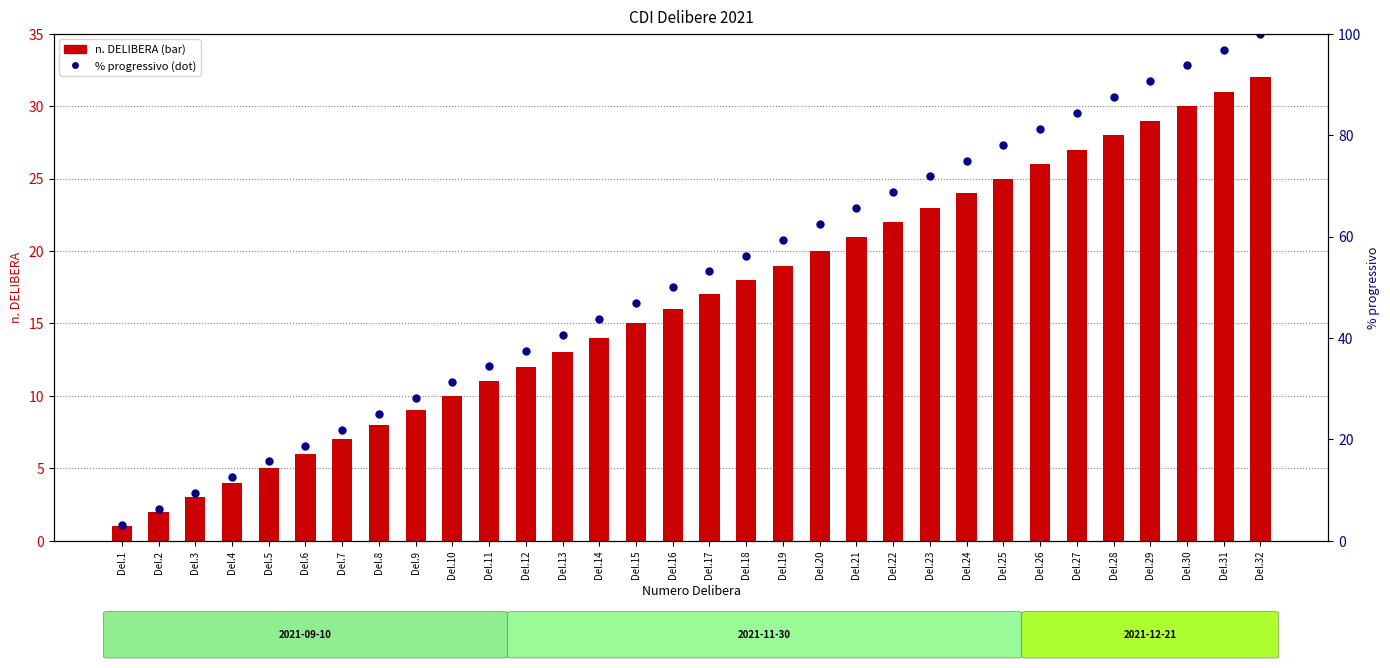

List the labels in order of value, largest first.

Del.32, Del.31, Del.30, Del.29, Del.28, Del.27, Del.26, Del.25, Del.24, Del.23, Del.22, Del.21, Del.20, Del.19, Del.18, Del.17, Del.16, Del.15, Del.14, Del.13, Del.12, Del.11, Del.10, Del.9, Del.8, Del.7, Del.6, Del.5, Del.4, Del.3, Del.2, Del.1